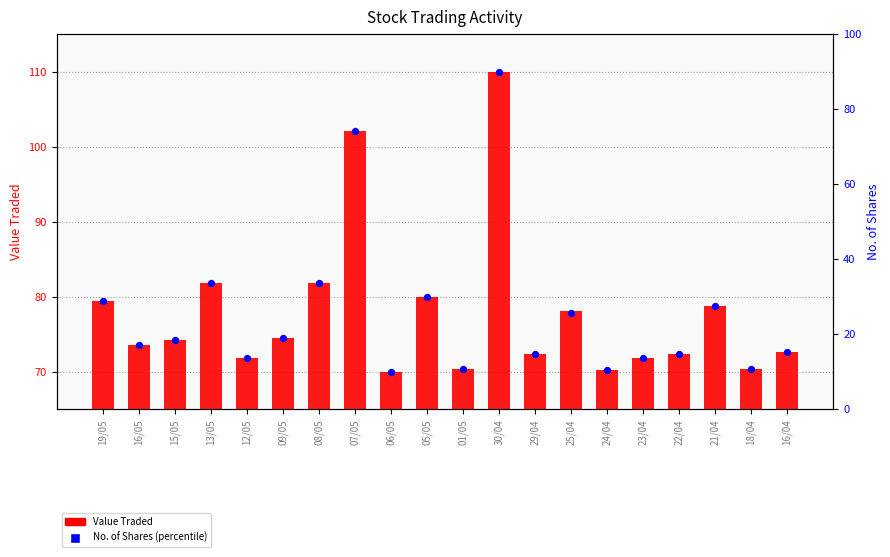

Is the value of No. of Shares (percentile) at 29/04 greater than the value of Value Traded (scaled) at 09/05?

No